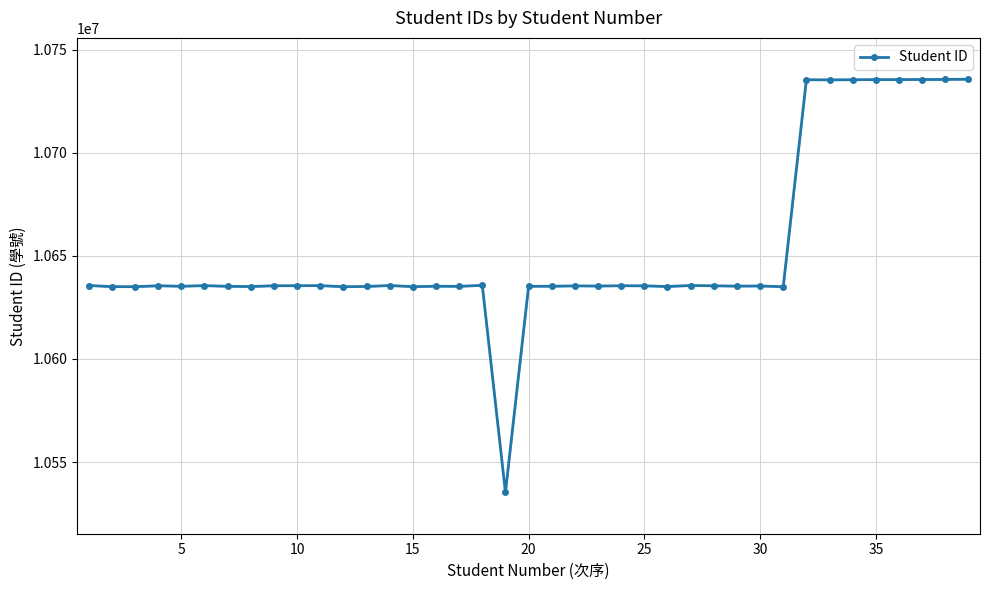

Count the number of categories in the chart.

39